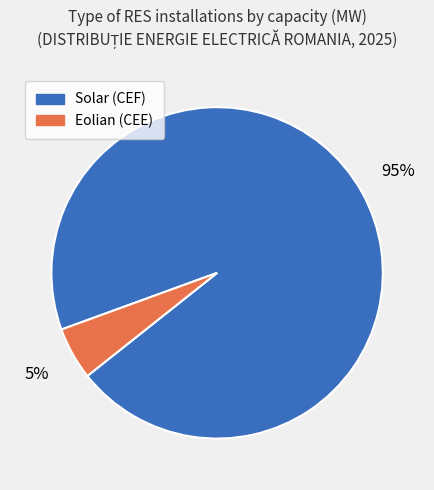

Does any single category account for the majority?

Yes